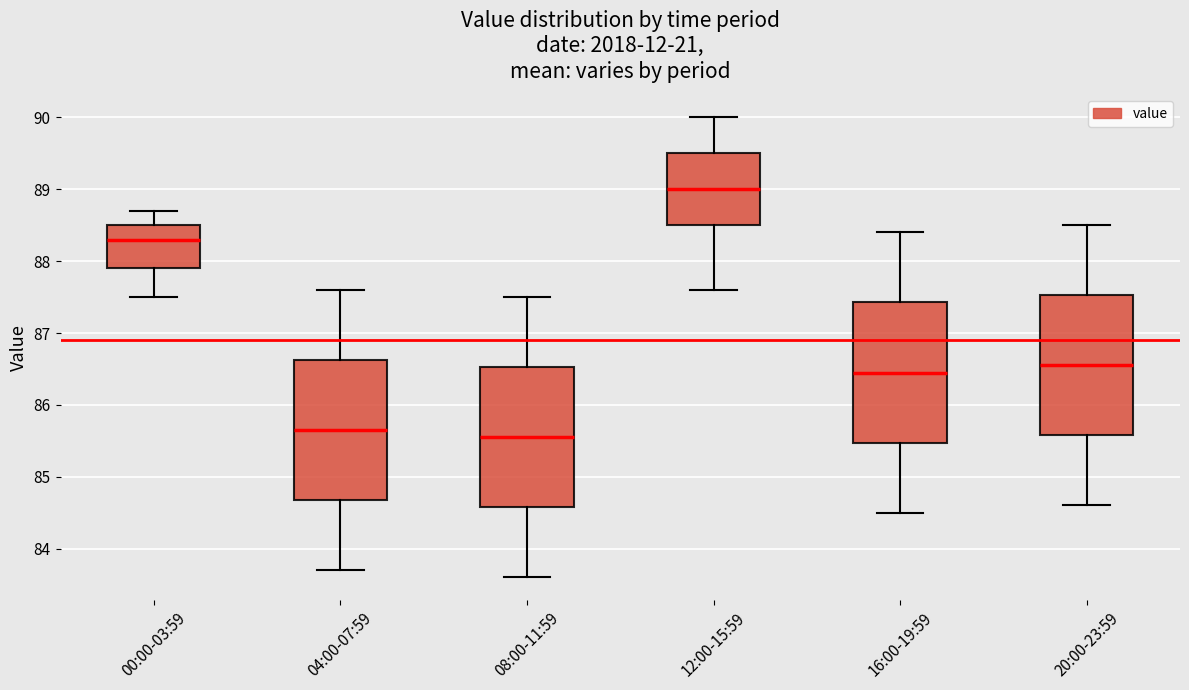

Reading left to right, transcribe this box plot: for each box, give where its median line is, the range the box spans, and where its two whiskers end, as read against the y-axis. The values are not printed on the chart, so give them approximately, as read against the axis.

00:00-03:59: median 88.3, box 87.9 to 88.5, whiskers 87.5 to 88.7
04:00-07:59: median 85.7, box 84.7 to 86.6, whiskers 83.7 to 87.6
08:00-11:59: median 85.6, box 84.6 to 86.5, whiskers 83.6 to 87.5
12:00-15:59: median 89.0, box 88.5 to 89.5, whiskers 87.6 to 90.0
16:00-19:59: median 86.5, box 85.5 to 87.4, whiskers 84.5 to 88.4
20:00-23:59: median 86.6, box 85.6 to 87.5, whiskers 84.6 to 88.5